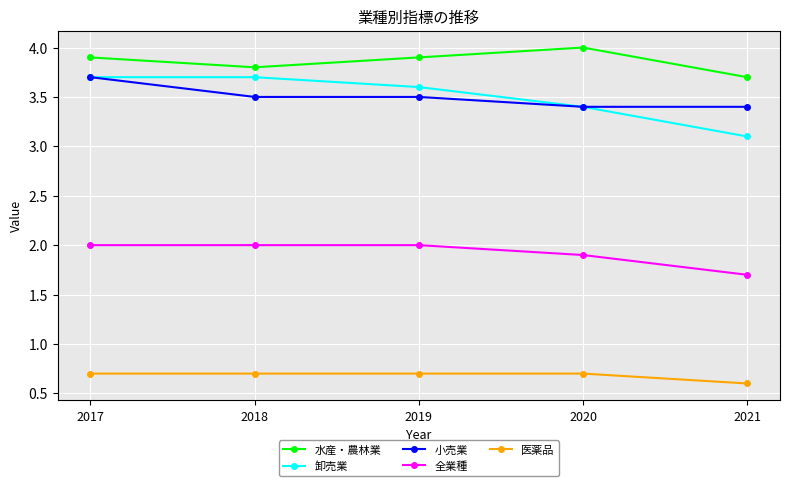

True or false: 小売業 and 全業種 cross at least once.

False